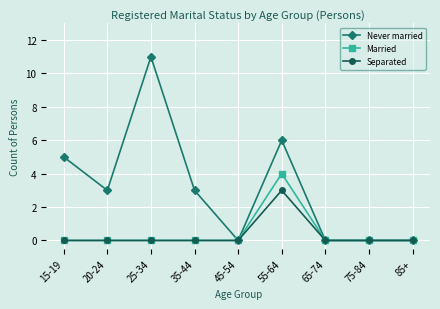

What is the maximum value shown in the chart?

11